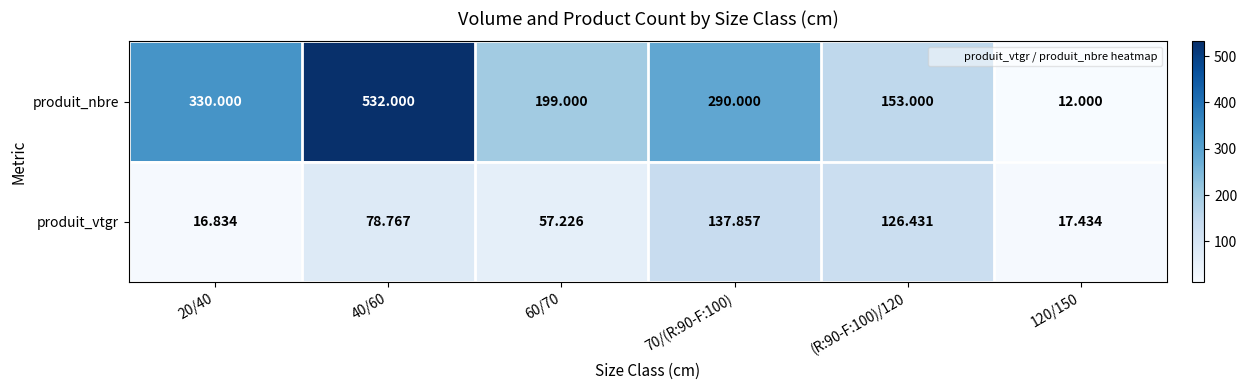

What is the maximum value shown in the chart?

532.0